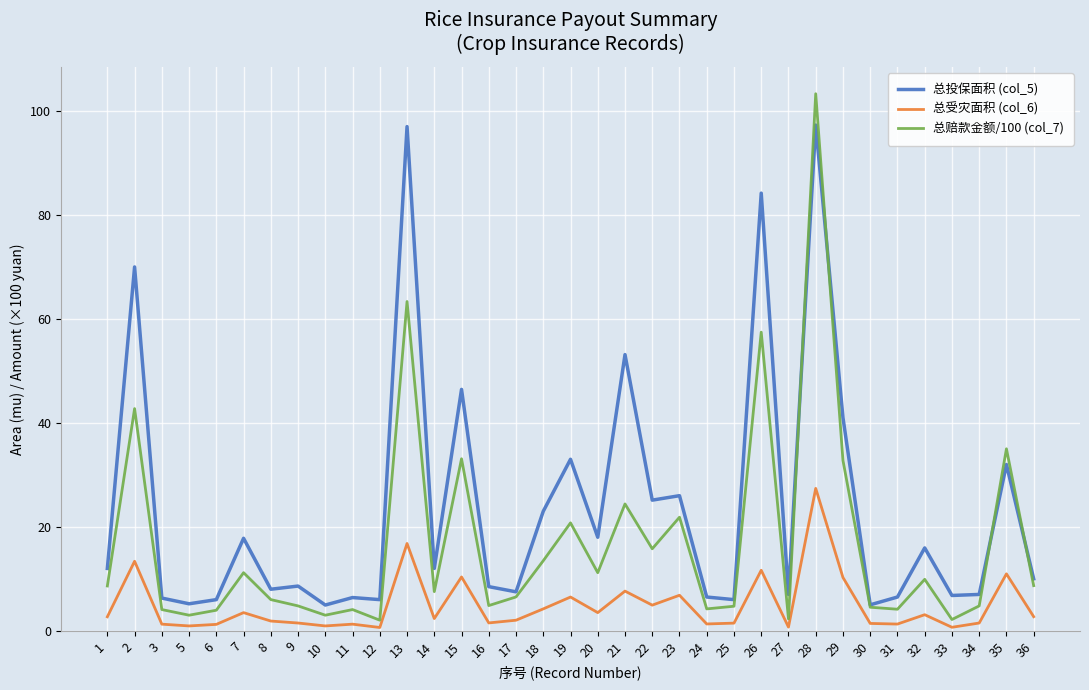

True or false: 总受灾面积 (col_6) and 总赔款金额/100 (col_7) intersect in this chart.

False